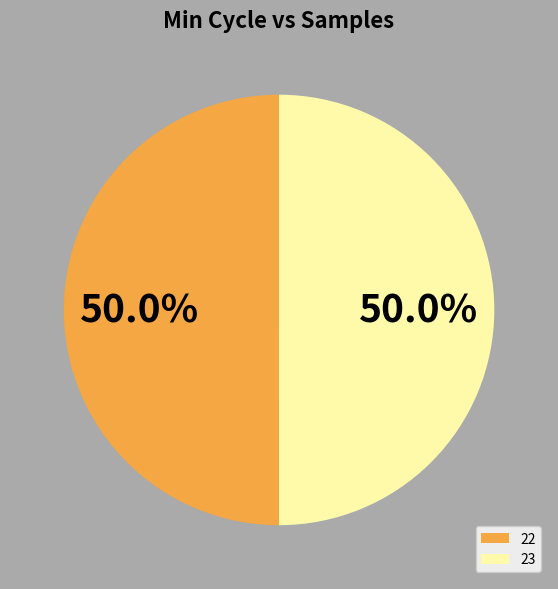

What percentage do 22 and 23 together represent?

100.0%